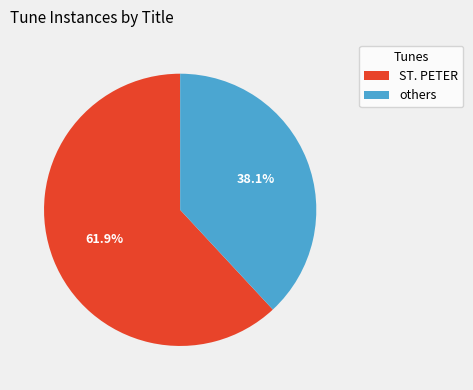

What percentage is NOT represented by ST. PETER?

38.1%